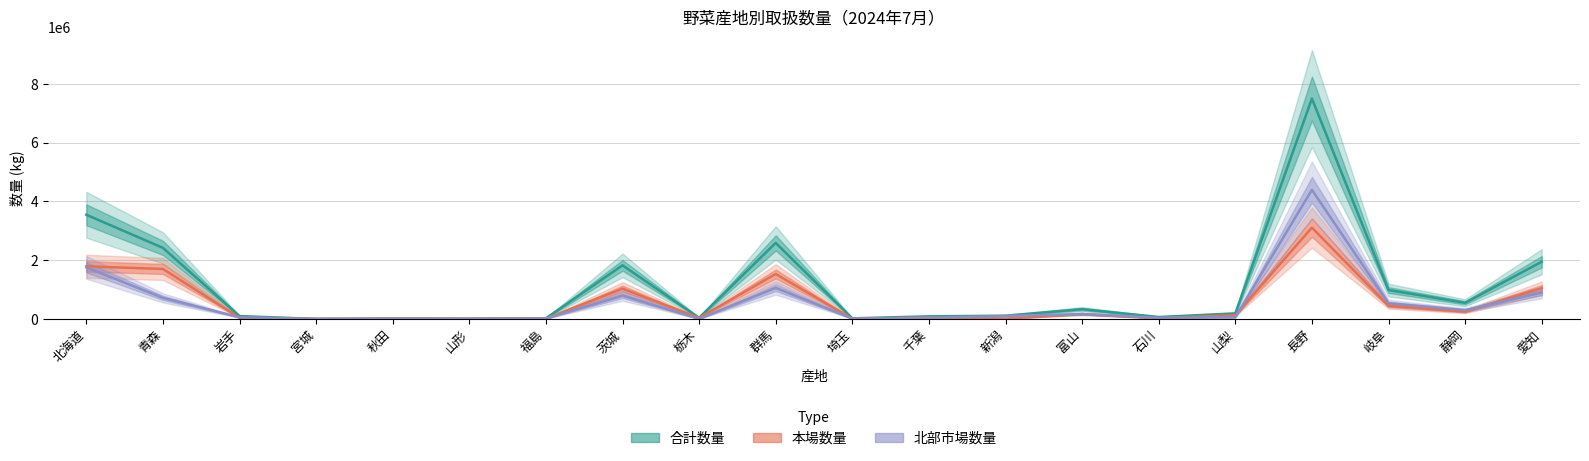

How many values in the 北部市場数量 series are below 100456?

10